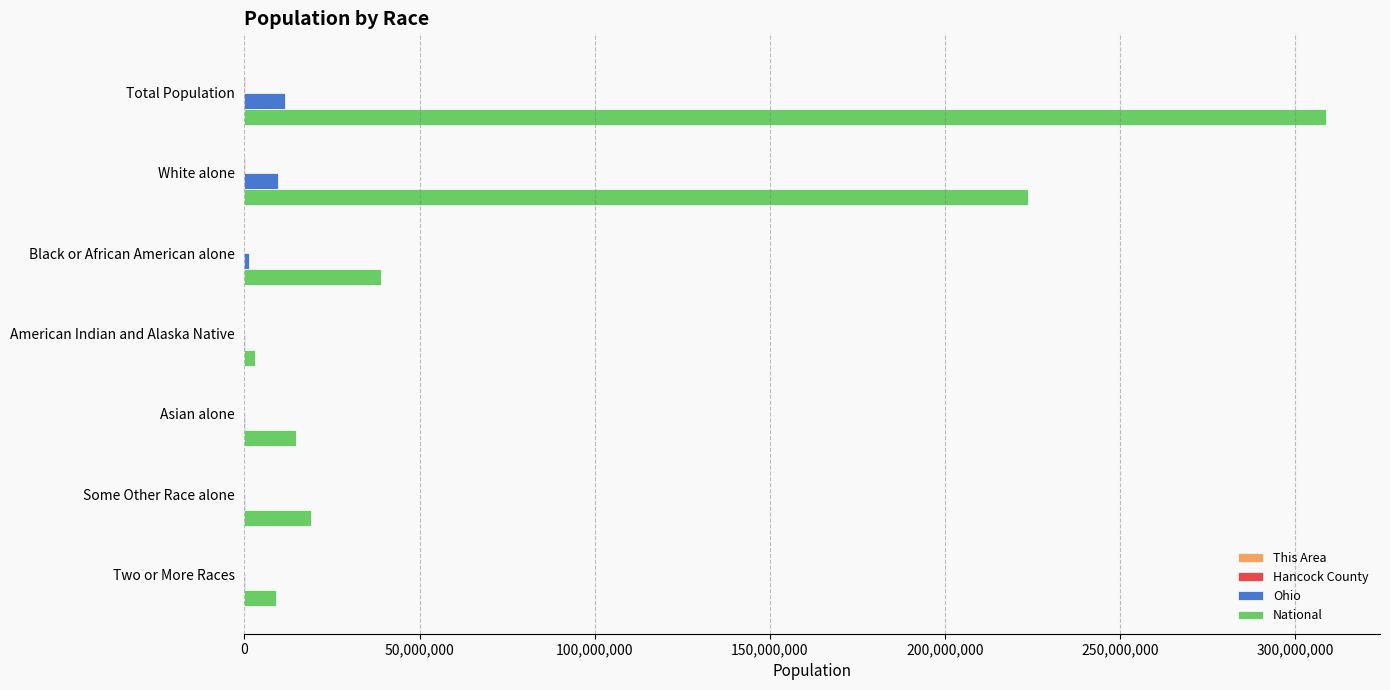

What is the sum of all National values?

616951063